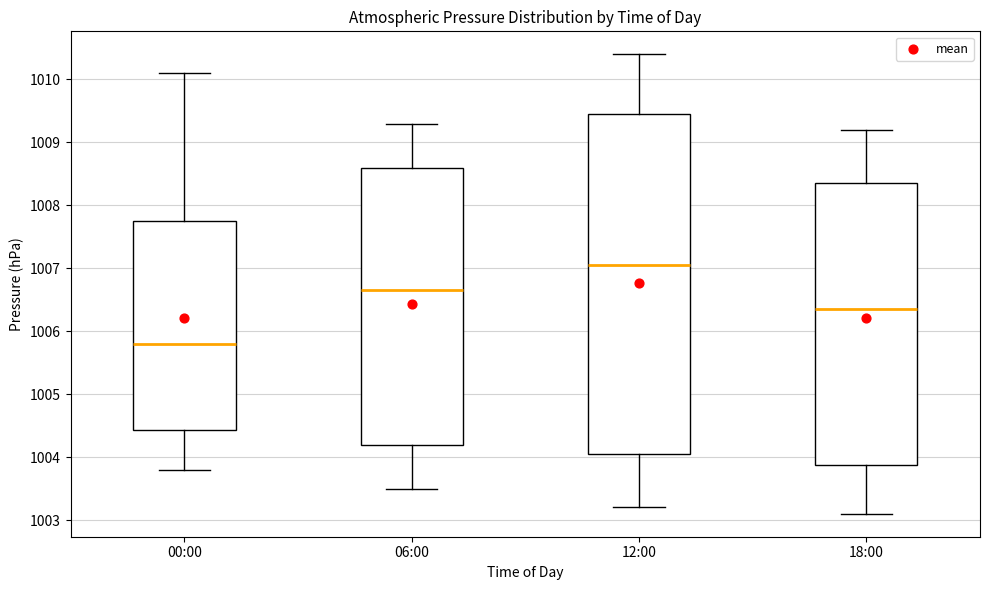

Which box has the highest median line?

12:00